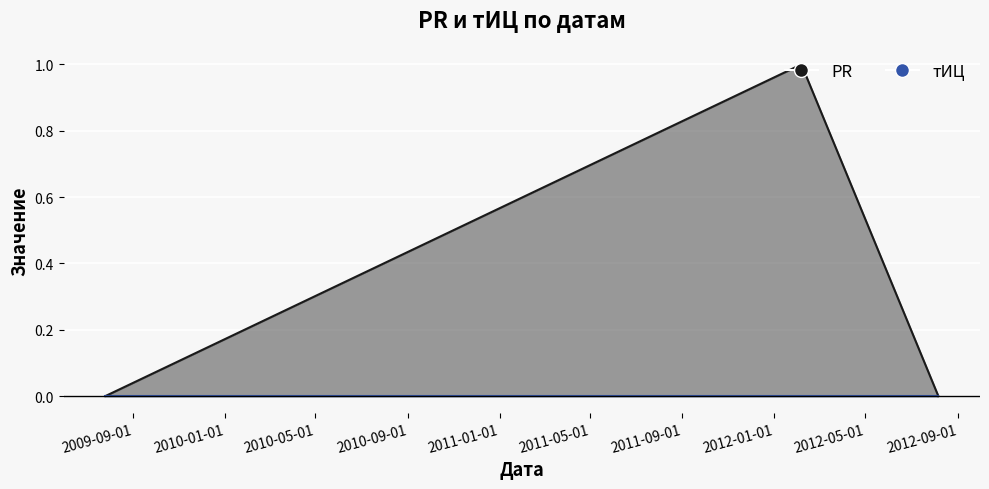

Rank the categories by value from highest to lowest.

2012-02-06, 2009-07-26, 2012-08-06